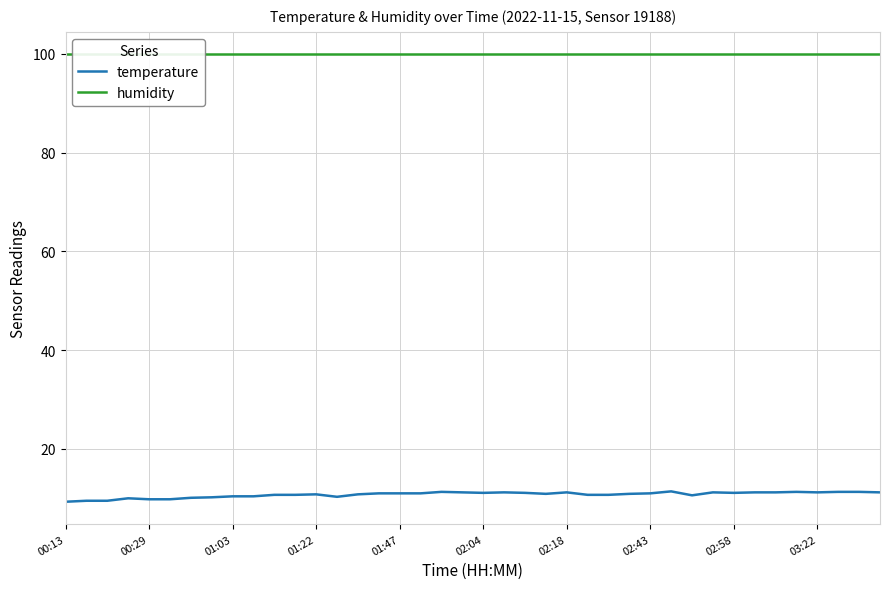

At how many categories does at least one series exceed 38?

40